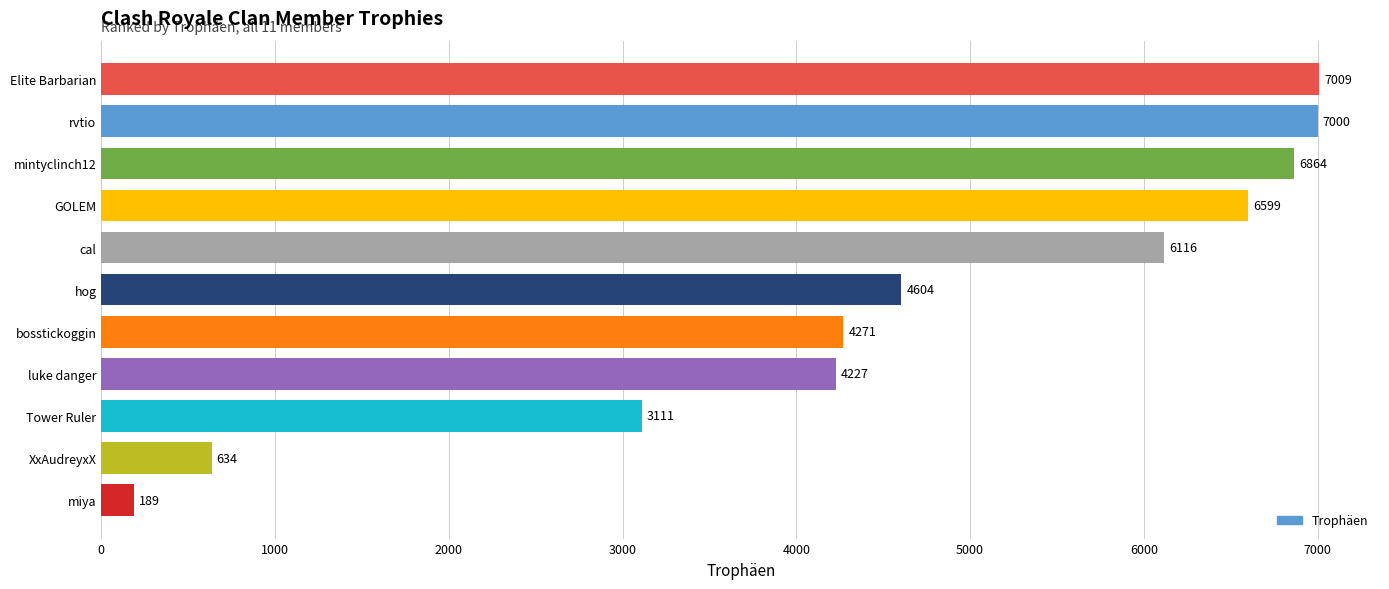

True or false: the data shows 6599 at GOLEM.

True